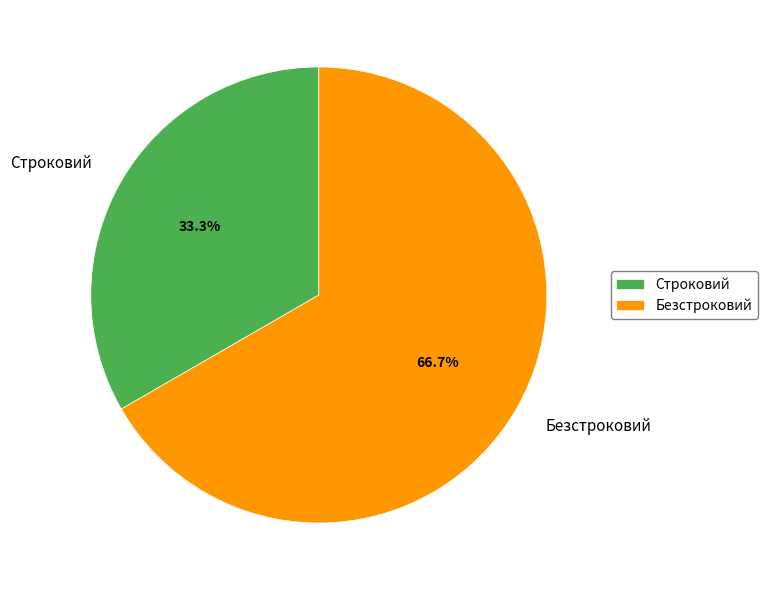

Rank the categories by value from highest to lowest.

Безстроковий, Строковий